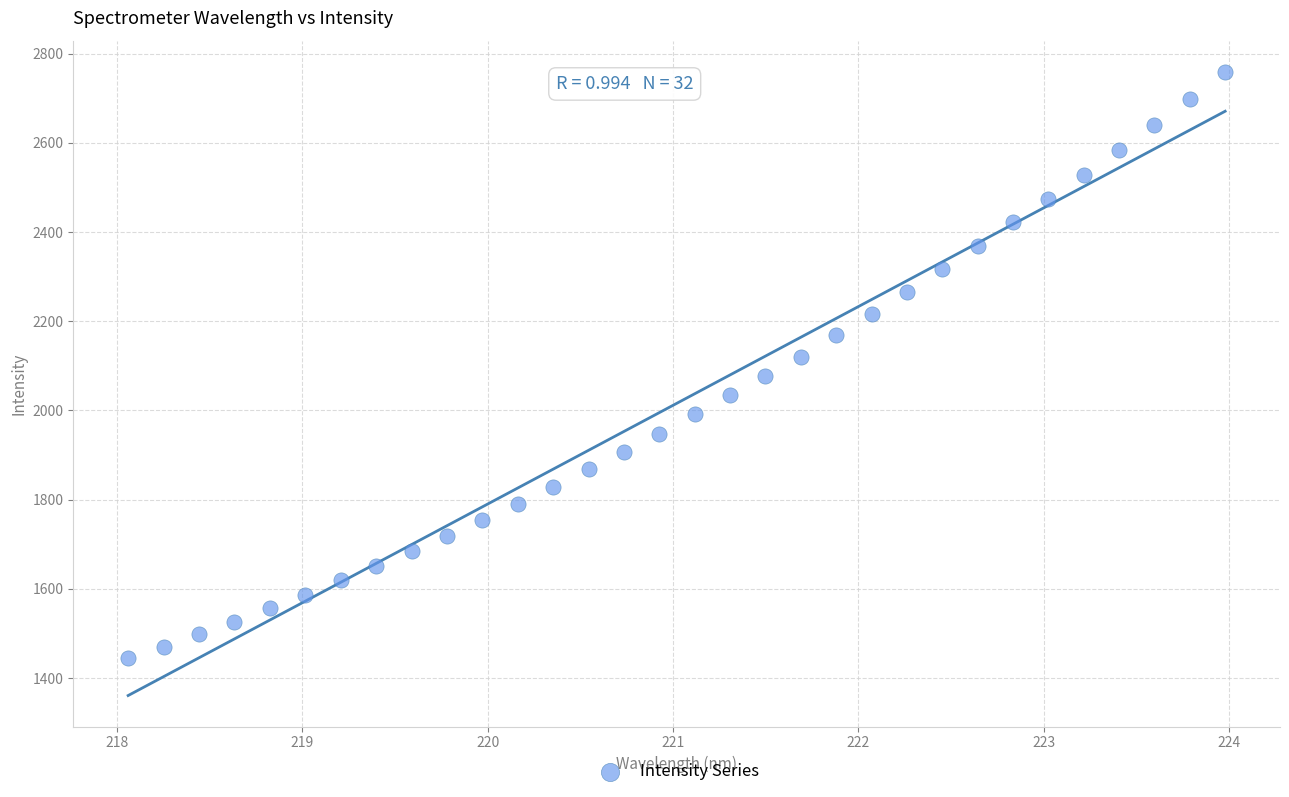

What is the range of X values (max minus min)?

5.9